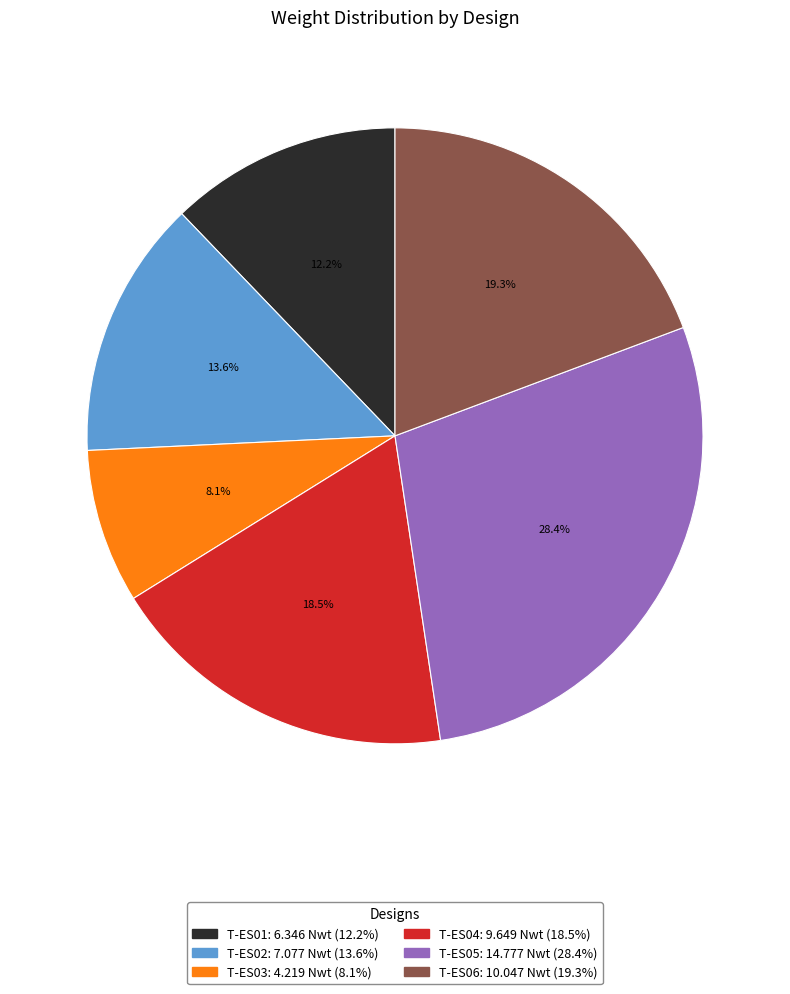

Which category has the biggest portion of the pie?

T-ES05